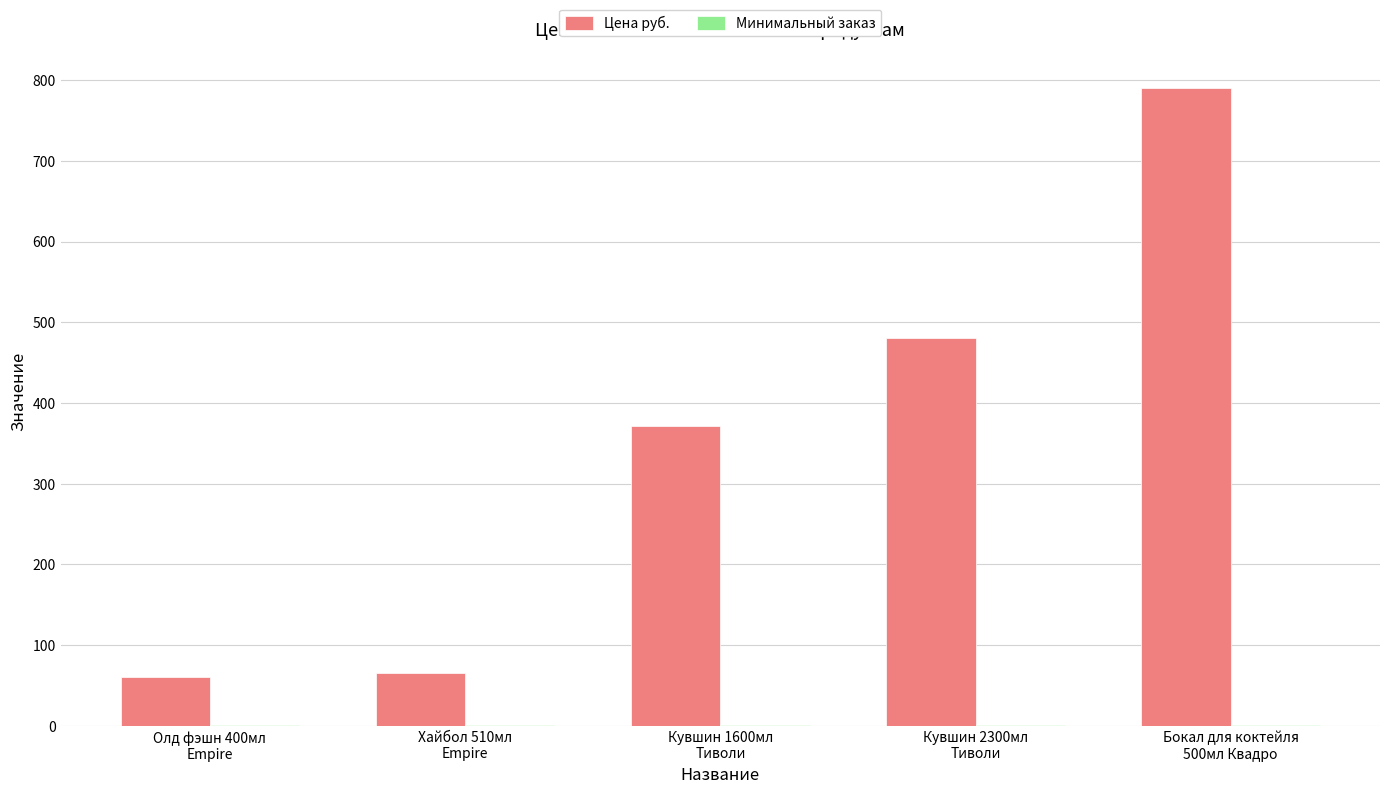

Which series has the largest total across all categories?

Цена руб.